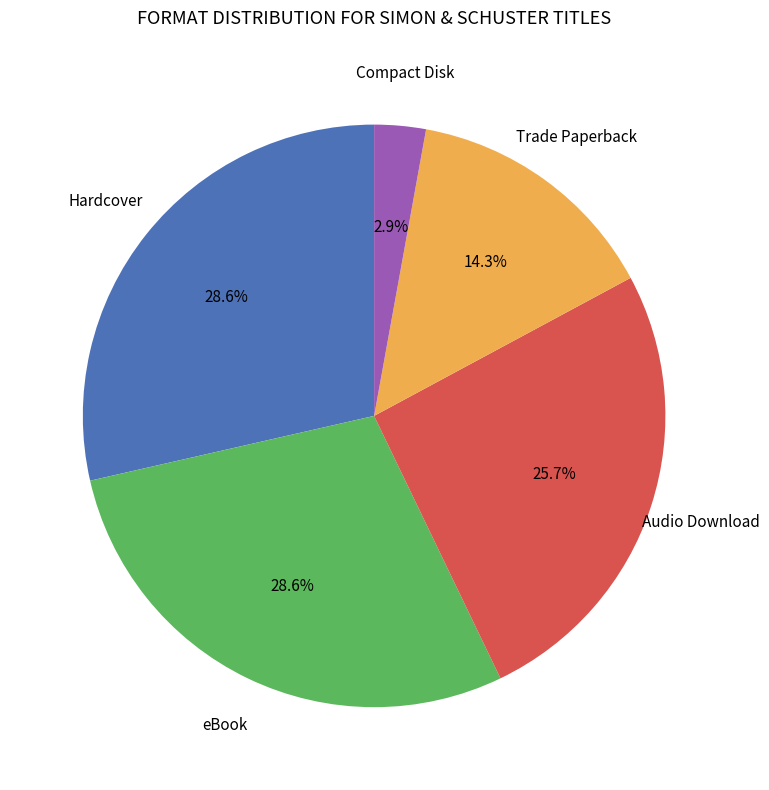

Does any single category account for the majority?

No